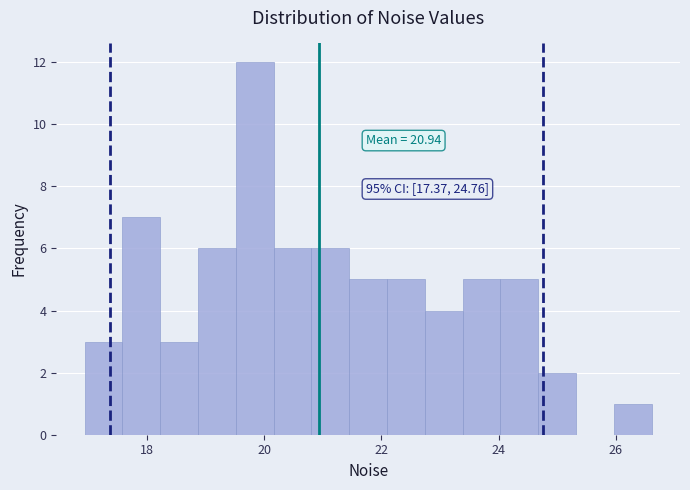

Around what value on the x-axis is the tallest bar? Give the approximate position of its centre, as read against the axis.

19.8